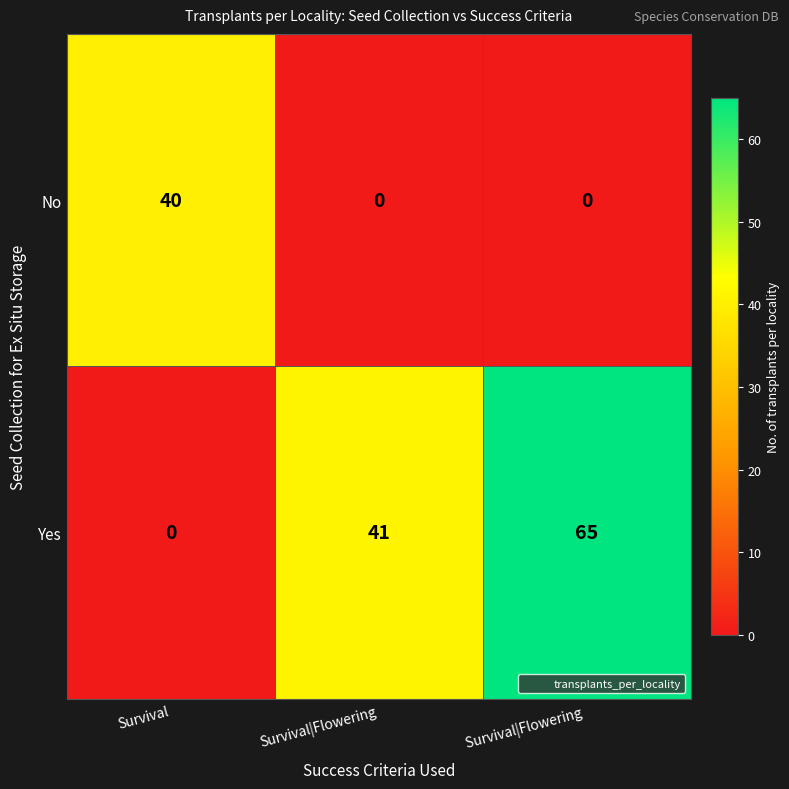

At how many categories does at least one series exceed 2?

3